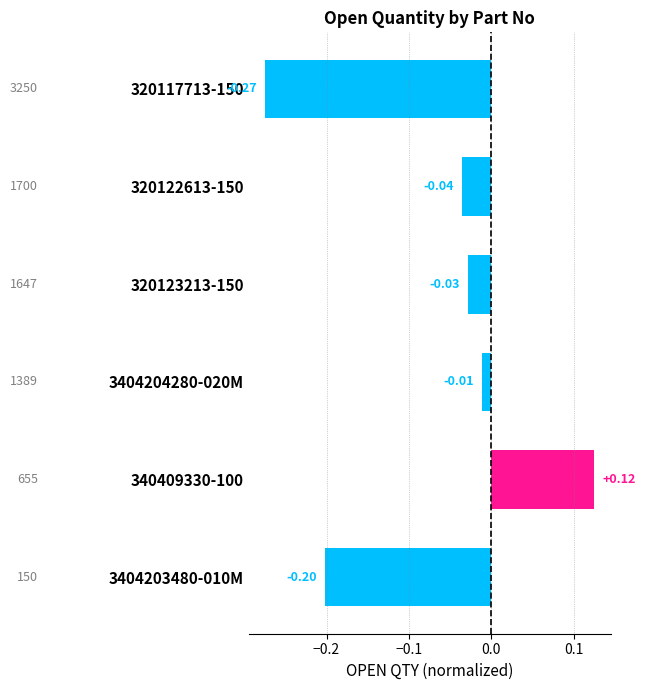

How many bars are there in total?

6